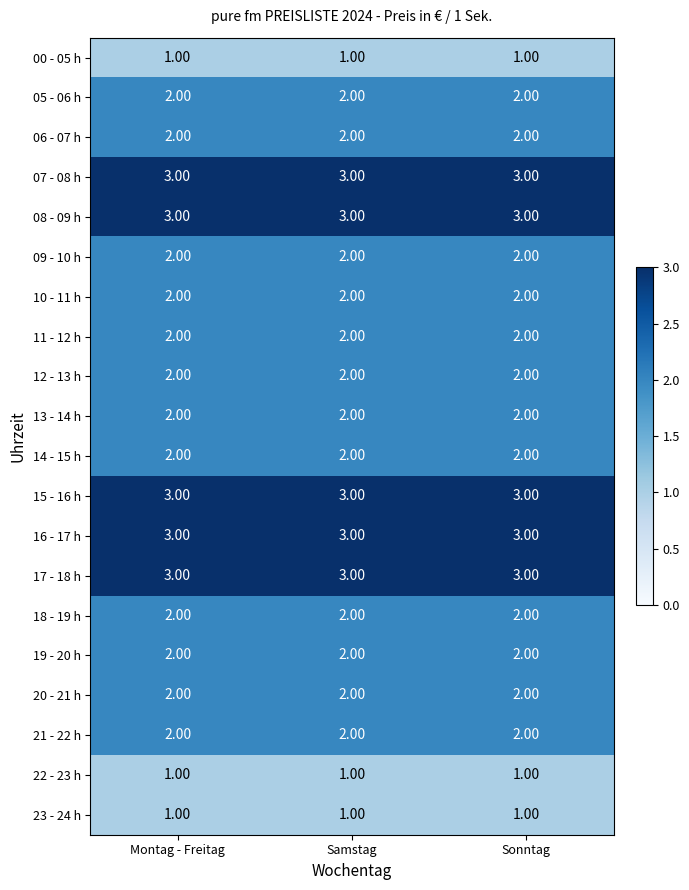

What is the total value across all series at Montag - Freitag?

42